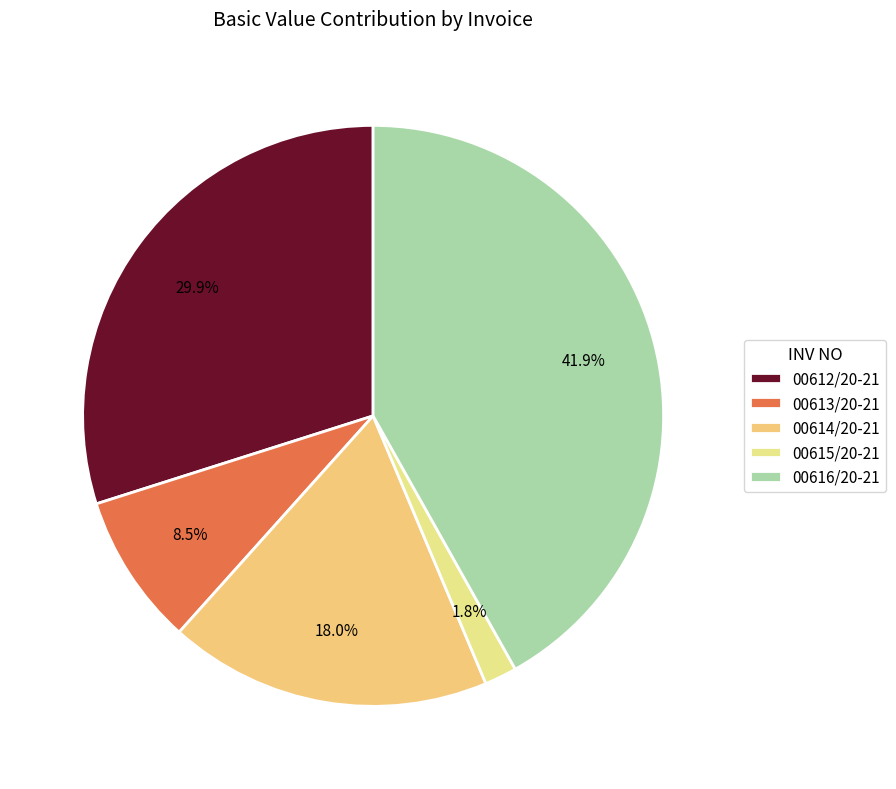

What percentage is the 00615/20-21 slice, to the nearest percent?

2%